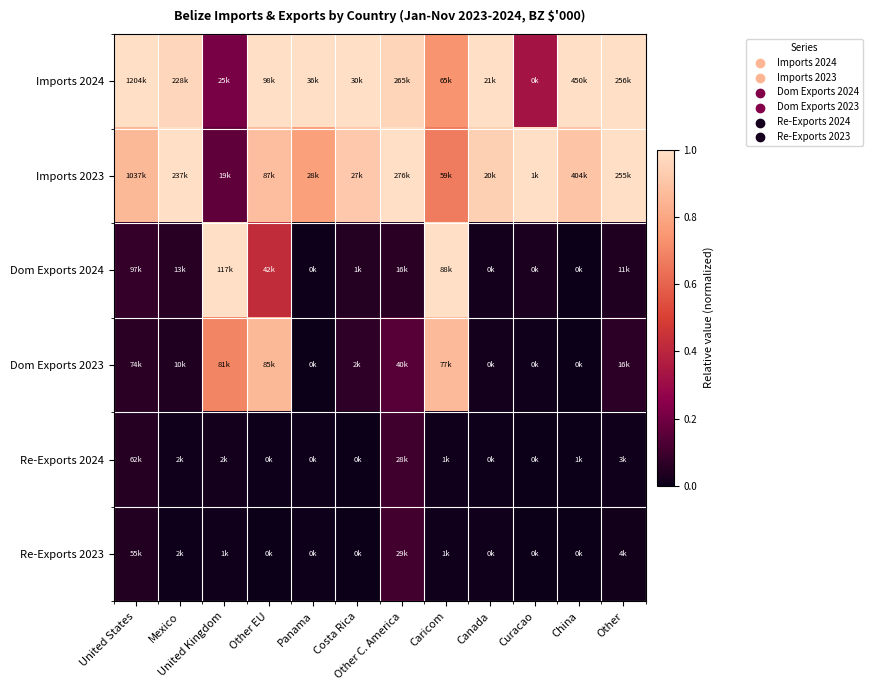

What is the total value across all series at China?

1.9